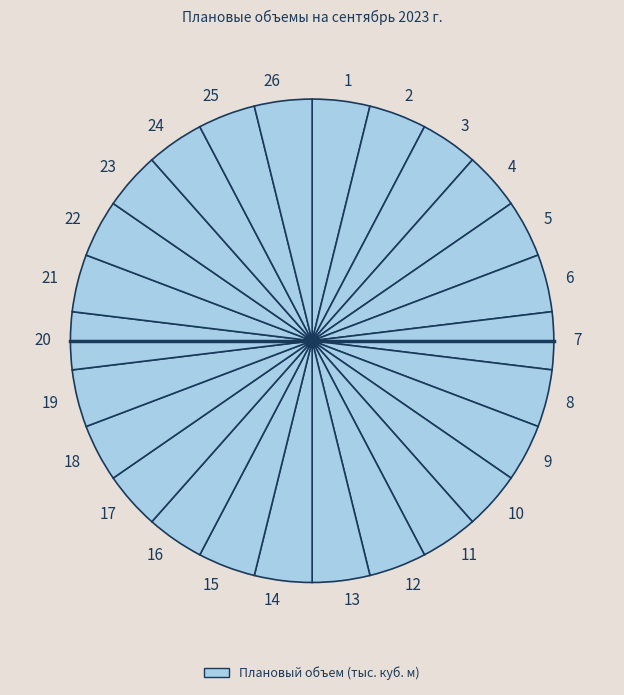

Does 23 represent more than half of the total?

No